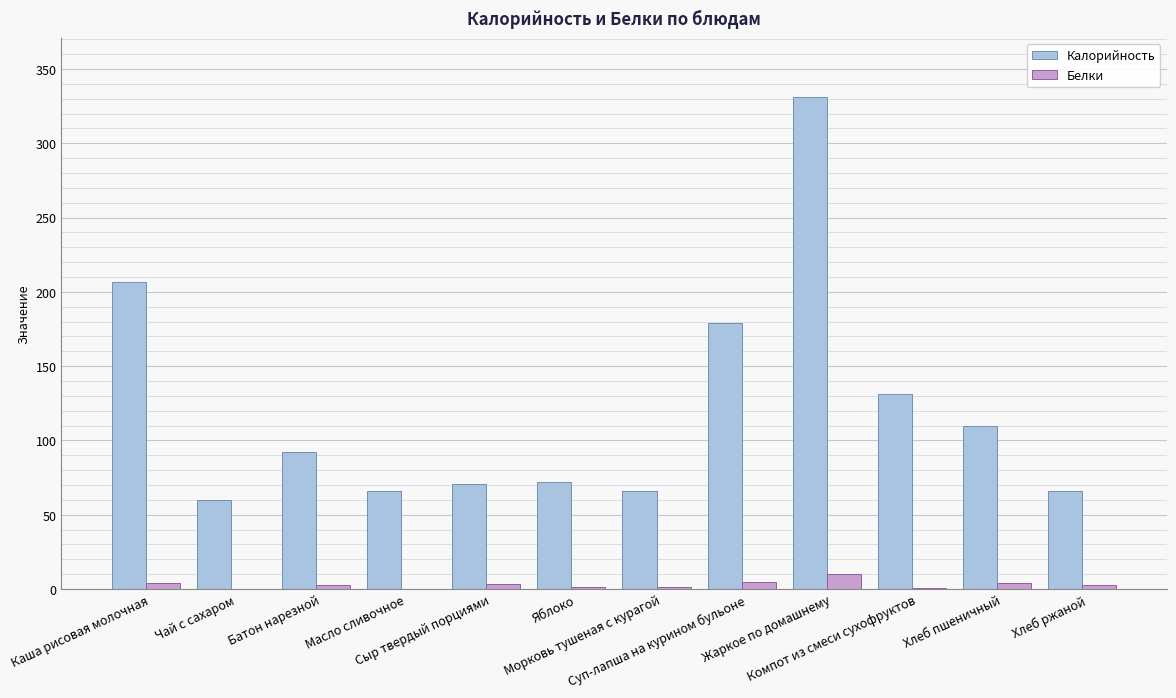

What is the sum of all Калорийность values?

1449.5